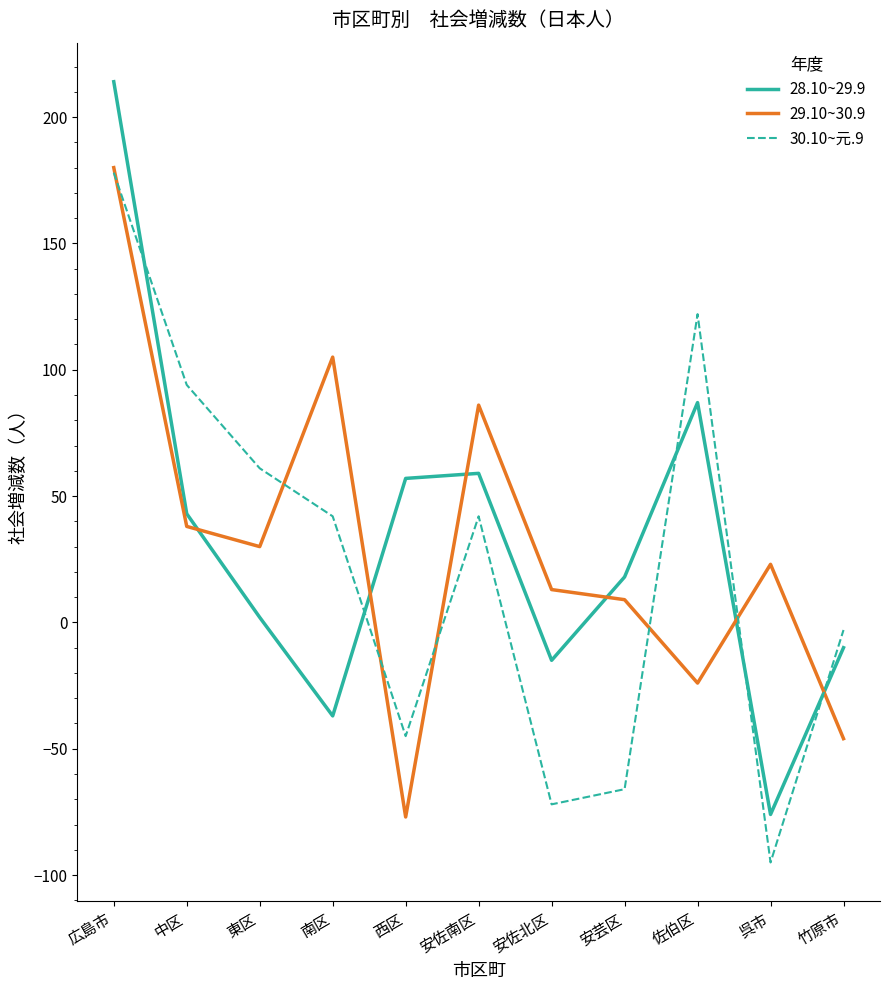

At 西区, list the series in order from smallest to largest.

29.10~30.9, 30.10~元.9, 28.10~29.9